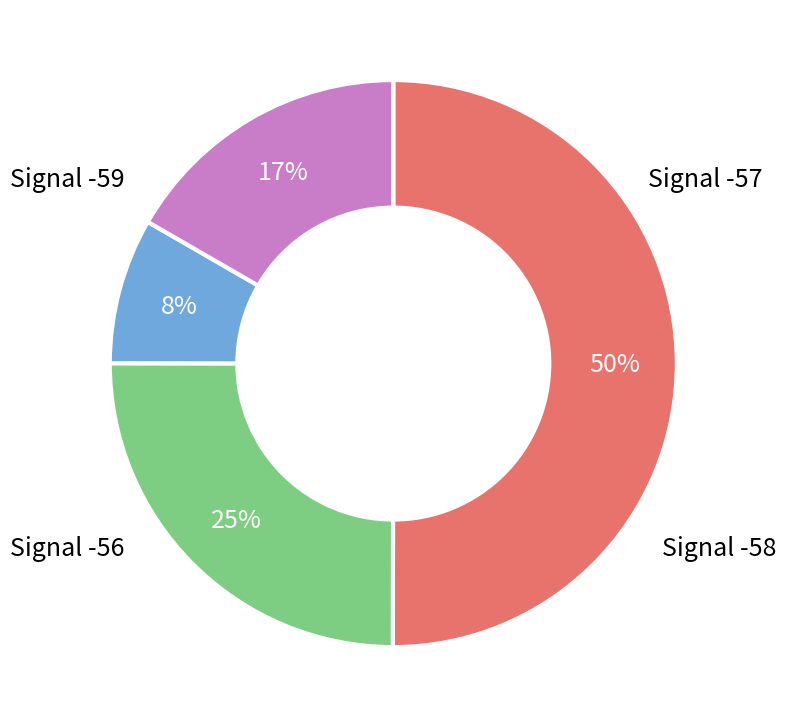

To the nearest percent, what is the average slice percentage?

25%